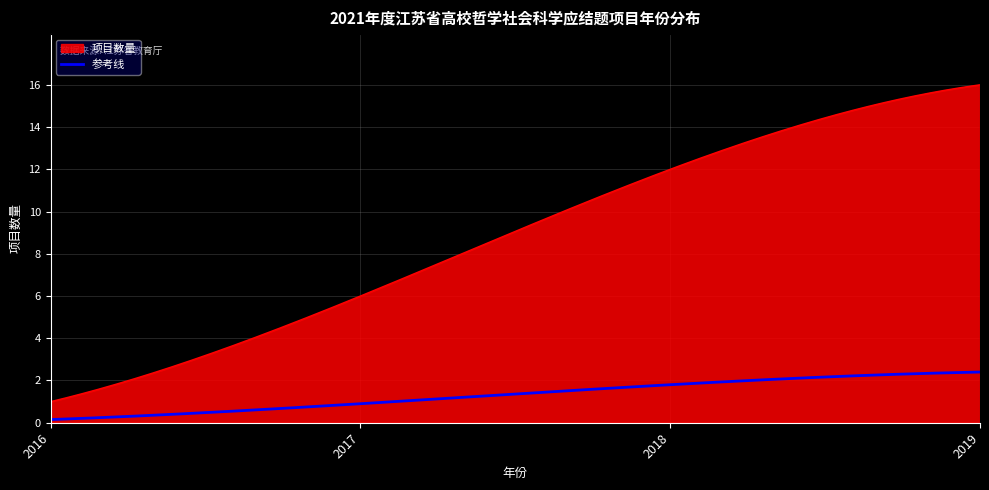

True or false: 参考线 and 项目数量 cross at least once.

False